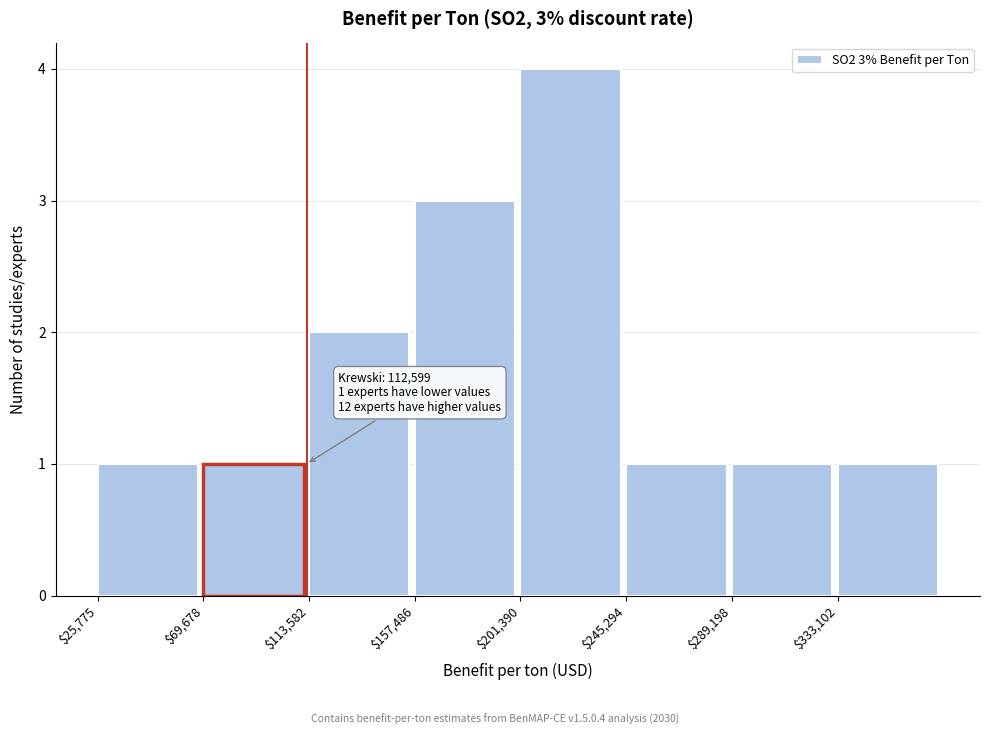

Over which range of the x-axis is the bar tallest?

200000 to 245000